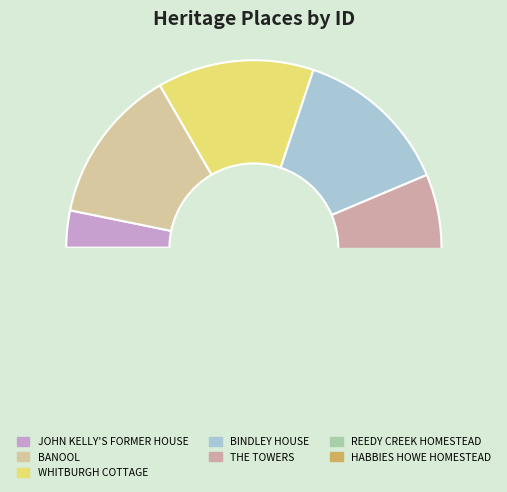

Approximately how many times larger is the value at HABBIES HOWE HOMESTEAD compared to JOHN KELLY'S FORMER HOUSE?

6.8